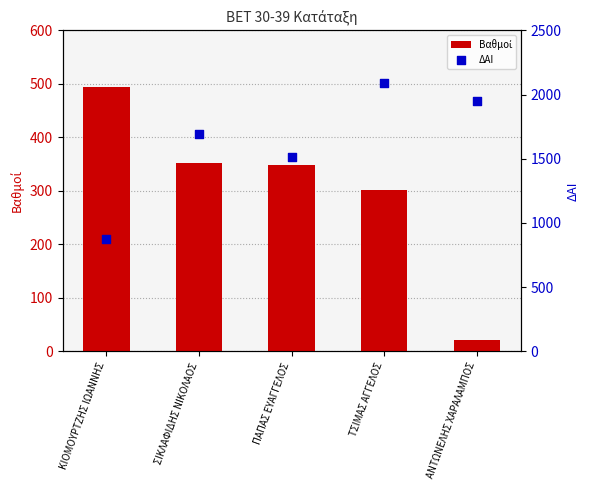

What are all the series names shown in the legend?

Βαθμοί, ΔΑΙ